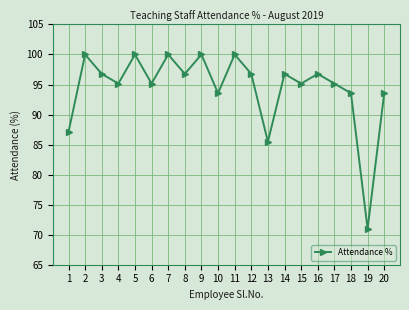

What is the sum of all values?

1888.7